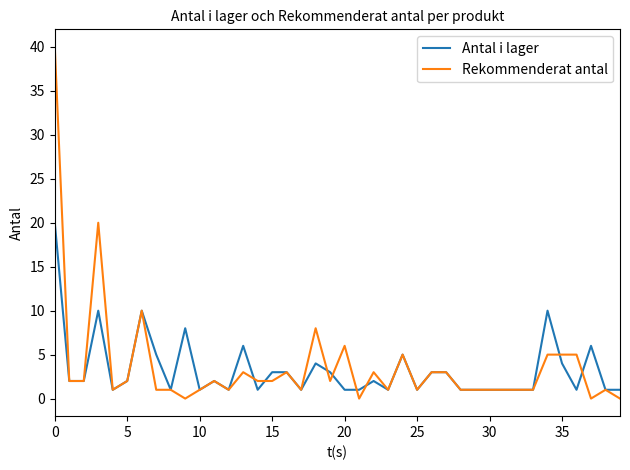

How many distinct data groups are displayed?

2